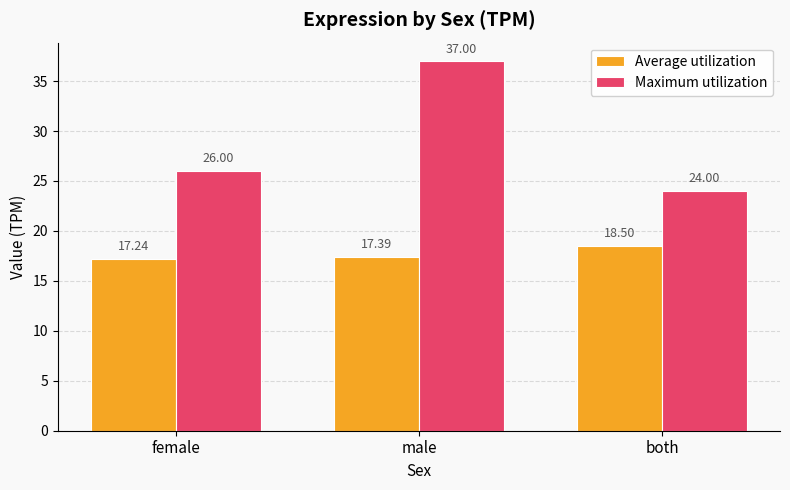

What is the approximate value of Average utilization at male?

17.4